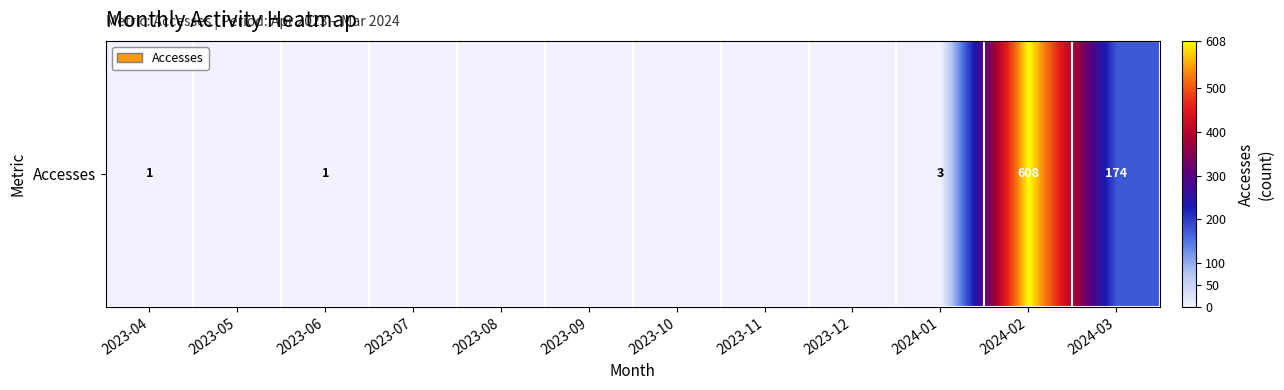

Count the number of categories in the chart.

12